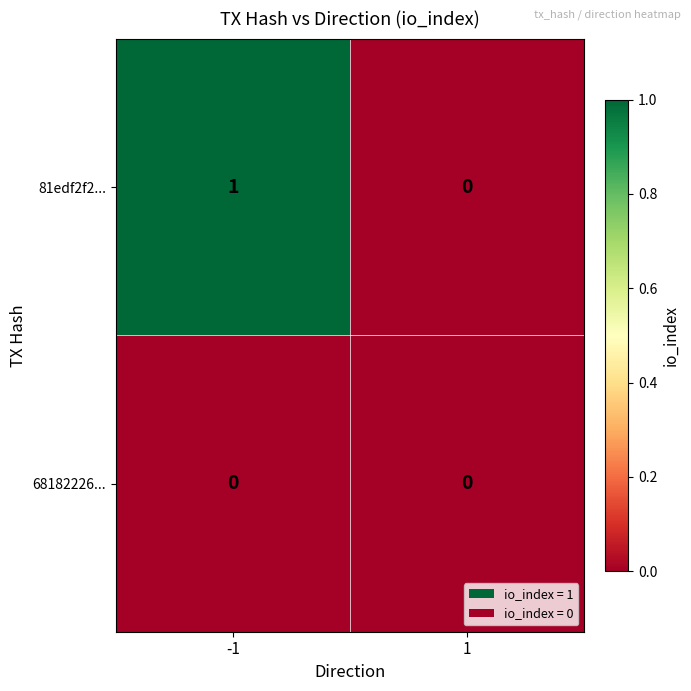

List the series in order of their overall mean, lowest first.

68182226..., 81edf2f2...